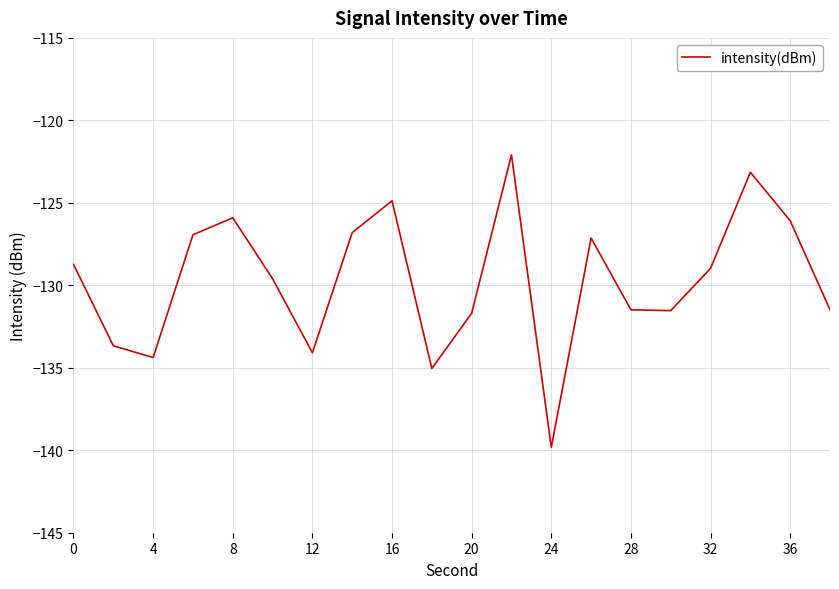

What is the difference between the maximum and minimum values?

17.7